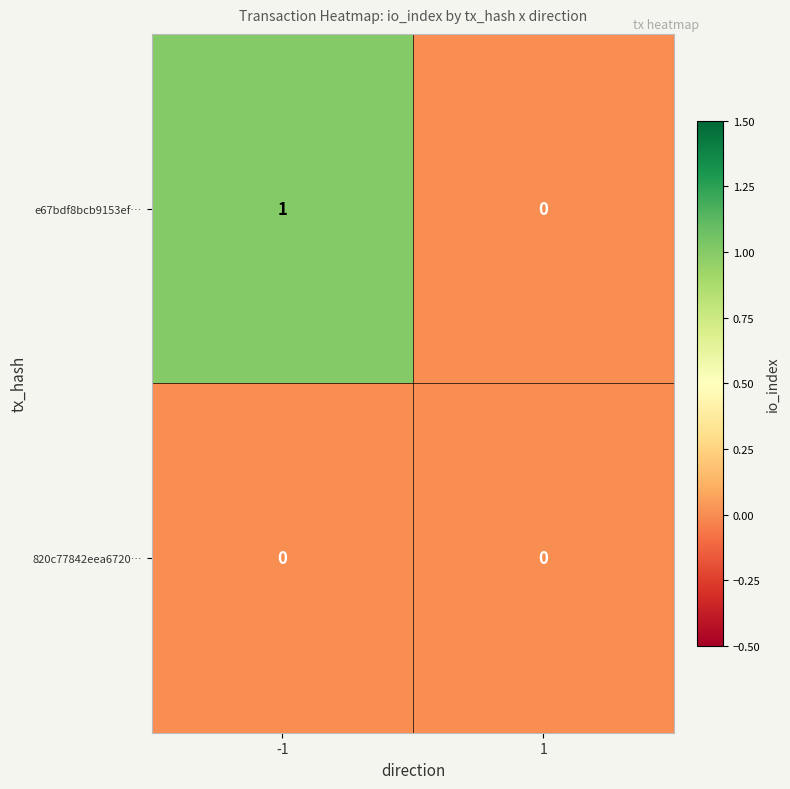

Rank the categories by e67bdf8bcb9153ef… value from lowest to highest.

1, -1